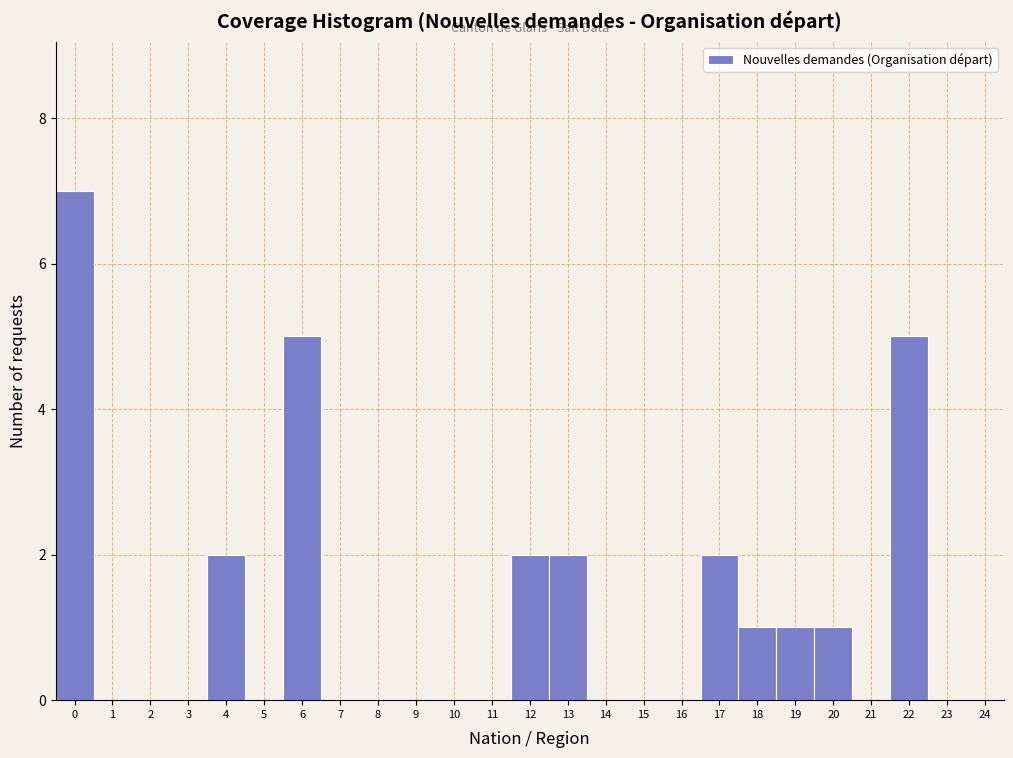

How tall is the bar that spans 18.5 to 19.5 on the x-axis? The values are not printed on the chart, so give them approximately, as read against the axis.

1